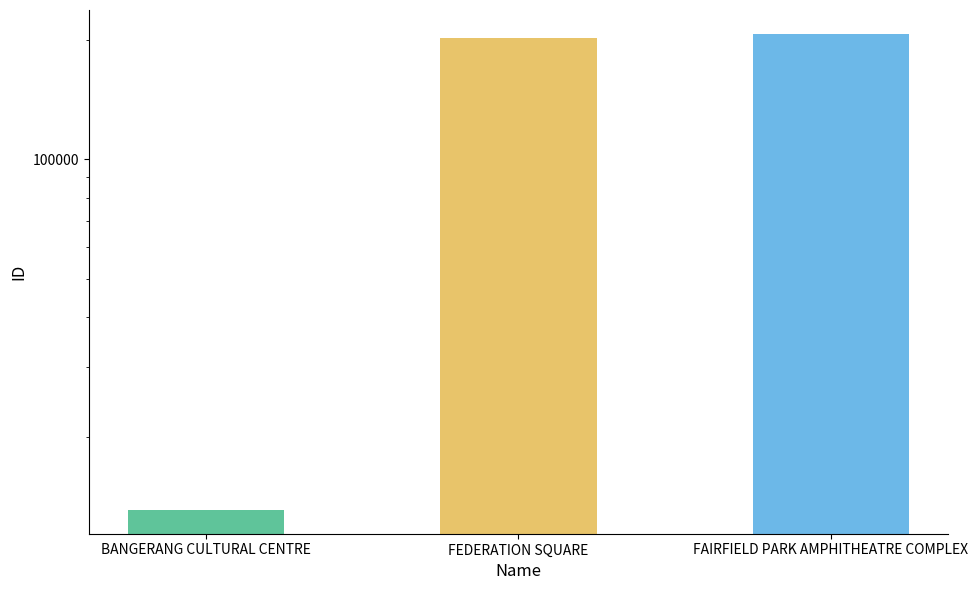

At which category does the chart reach its peak across all series?

FAIRFIELD PARK AMPHITHEATRE COMPLEX